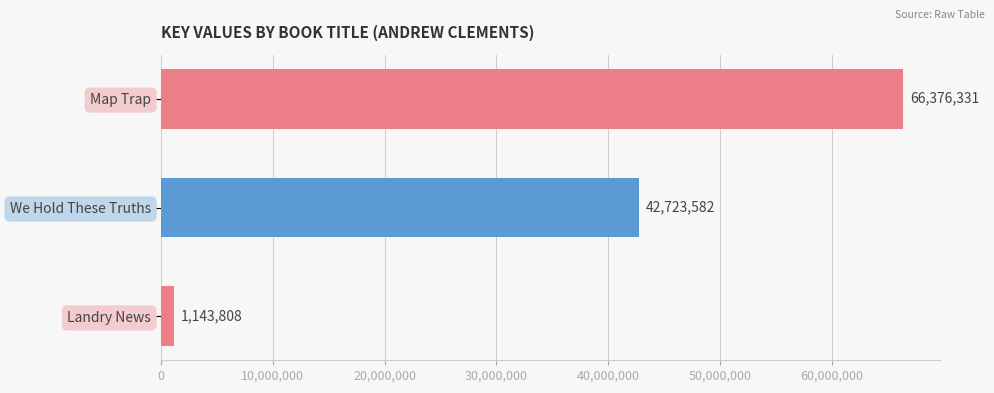

What is the difference between the maximum and minimum values?

65232523